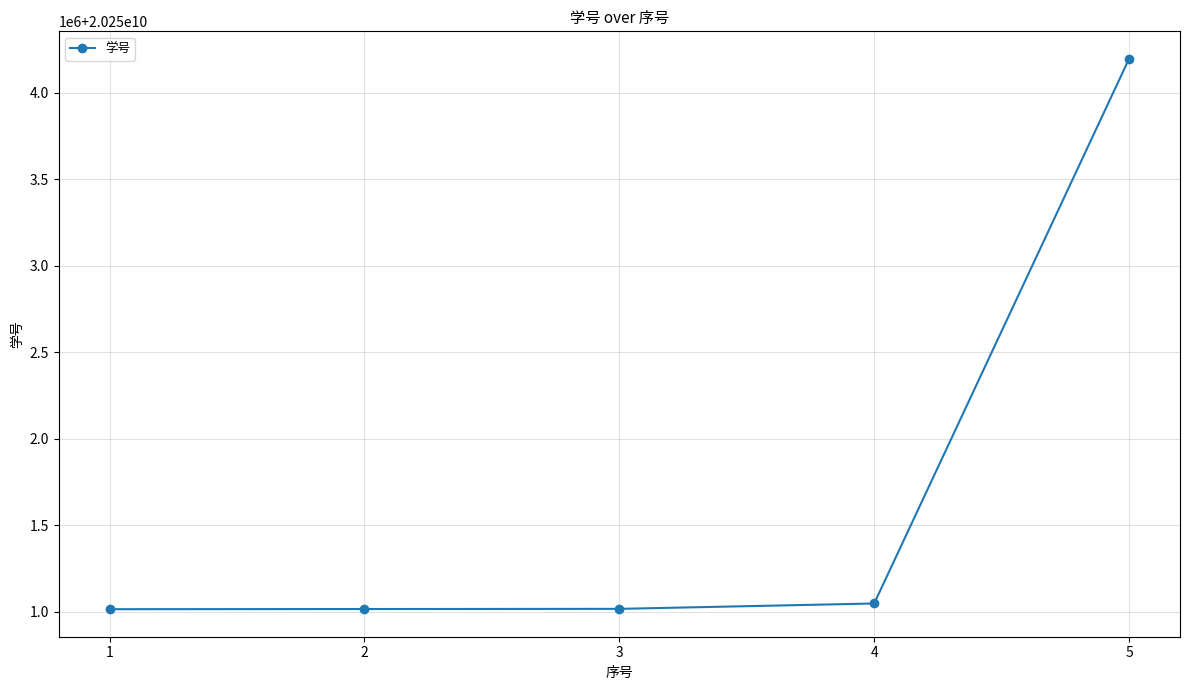

Reading left to right, extract all data points from this chart.

20251016003	20251017005	20251018001	20251049006	20254197011